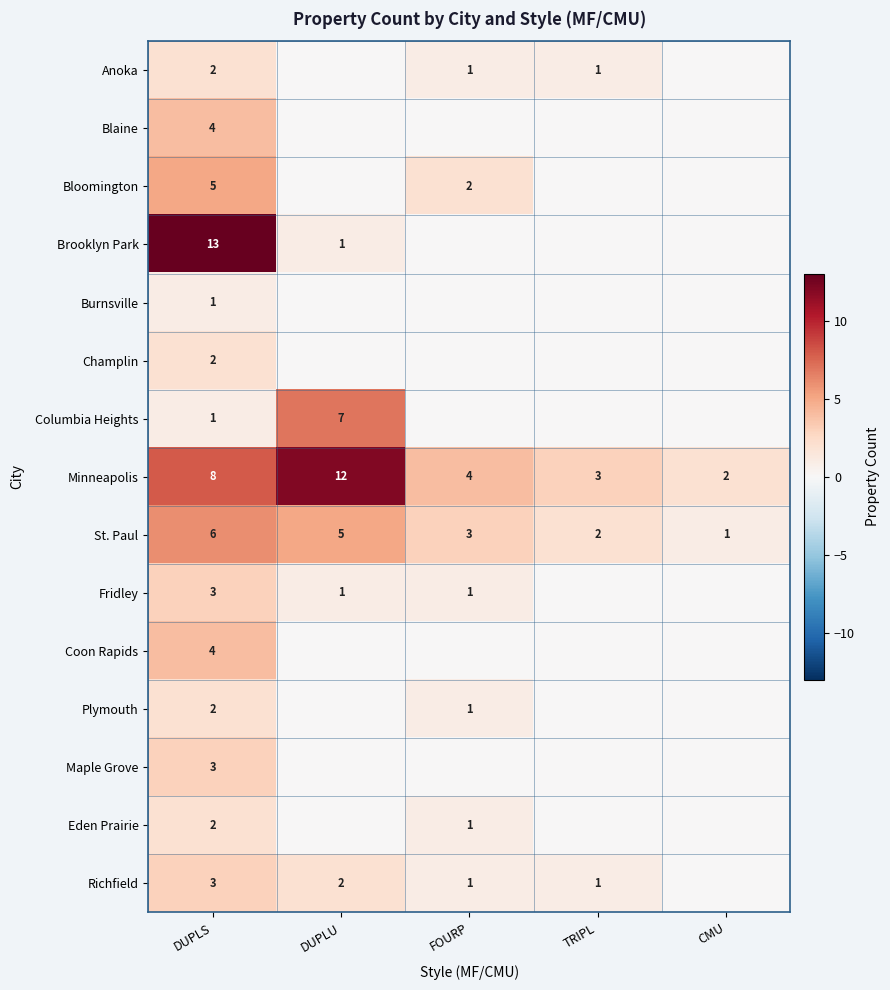

The value of Minneapolis at DUPLS is 3. True or false?

False